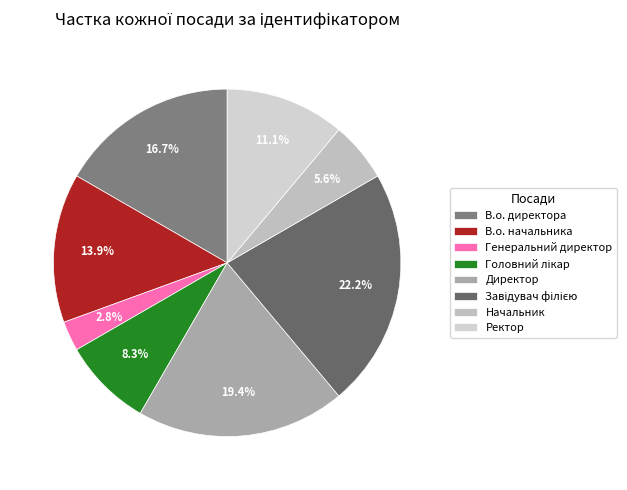

To the nearest percent, what is the combined percentage of Начальник and Головний лікар?

14%